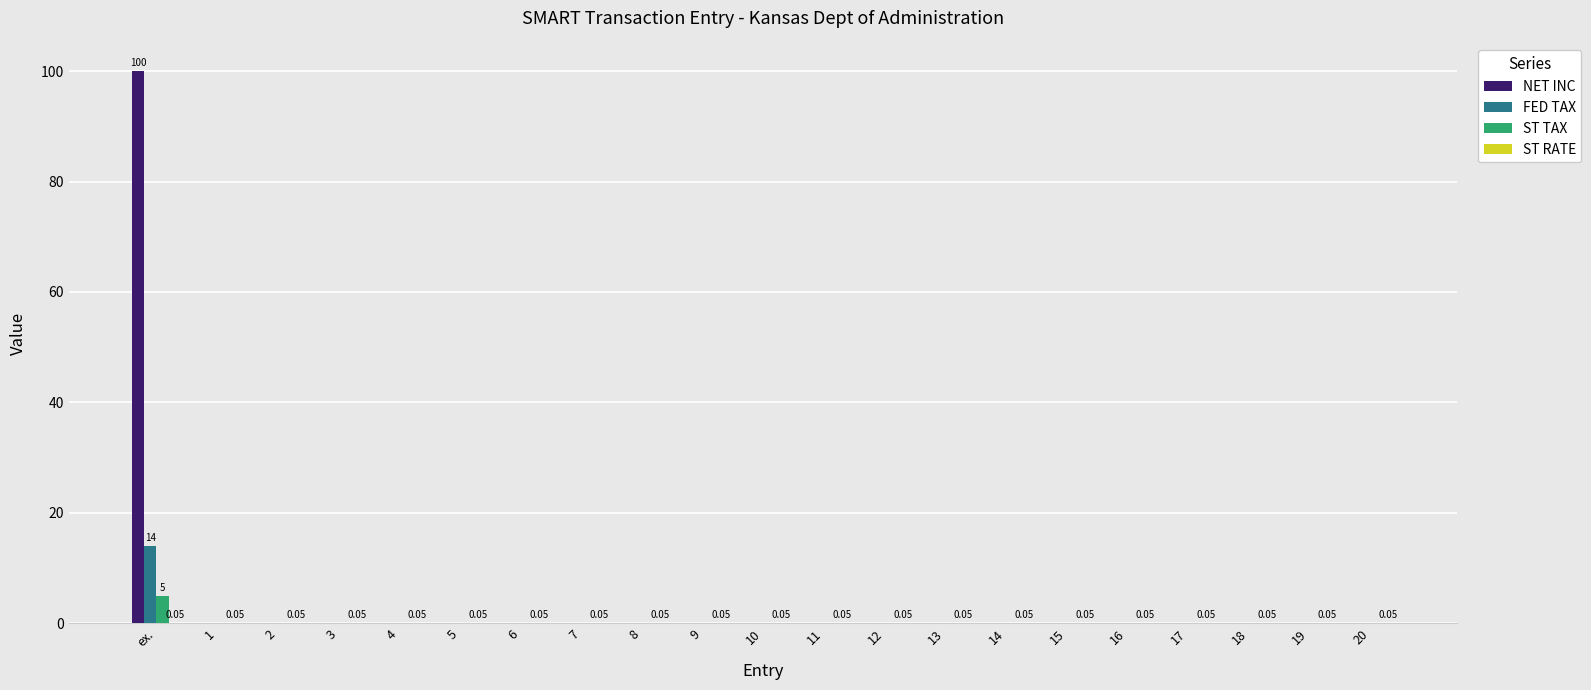

At which category is the sum across all series the highest?

ex.